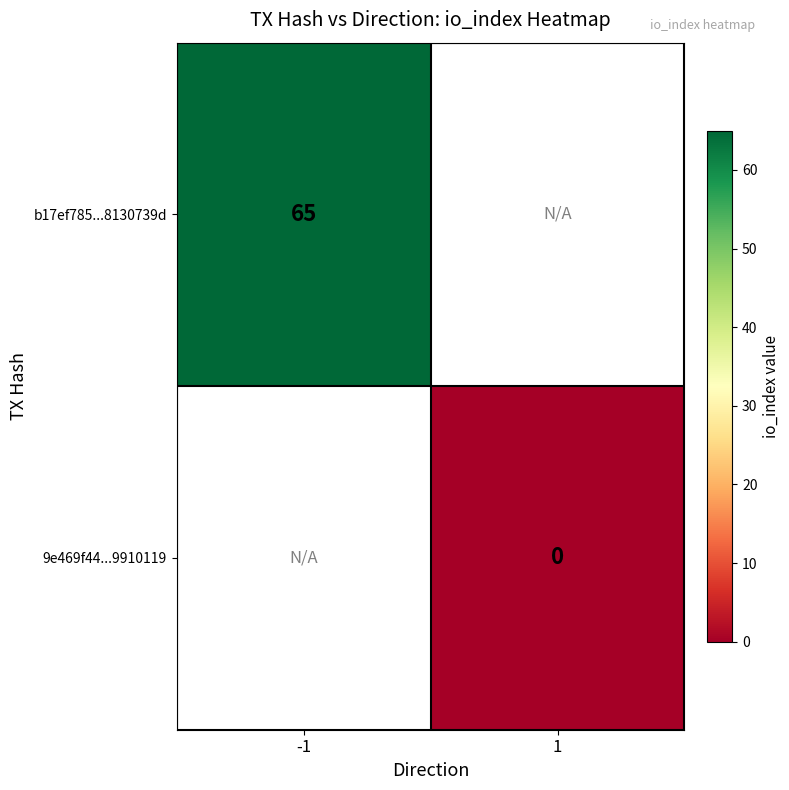

Is the value of b17ef785...8130739d at -1 greater than the value of 9e469f44...9910119 at 1?

Yes